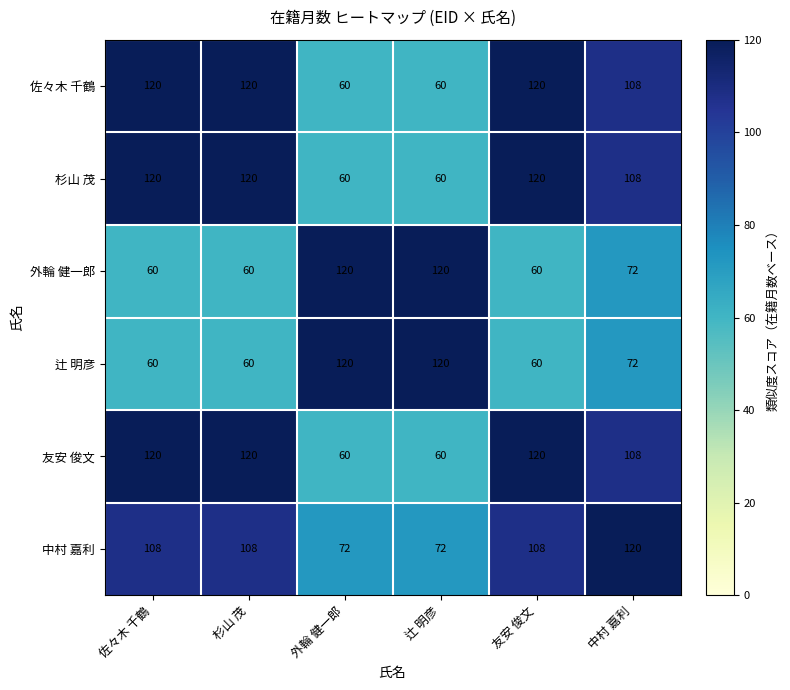

What is the minimum value shown in the chart?

60